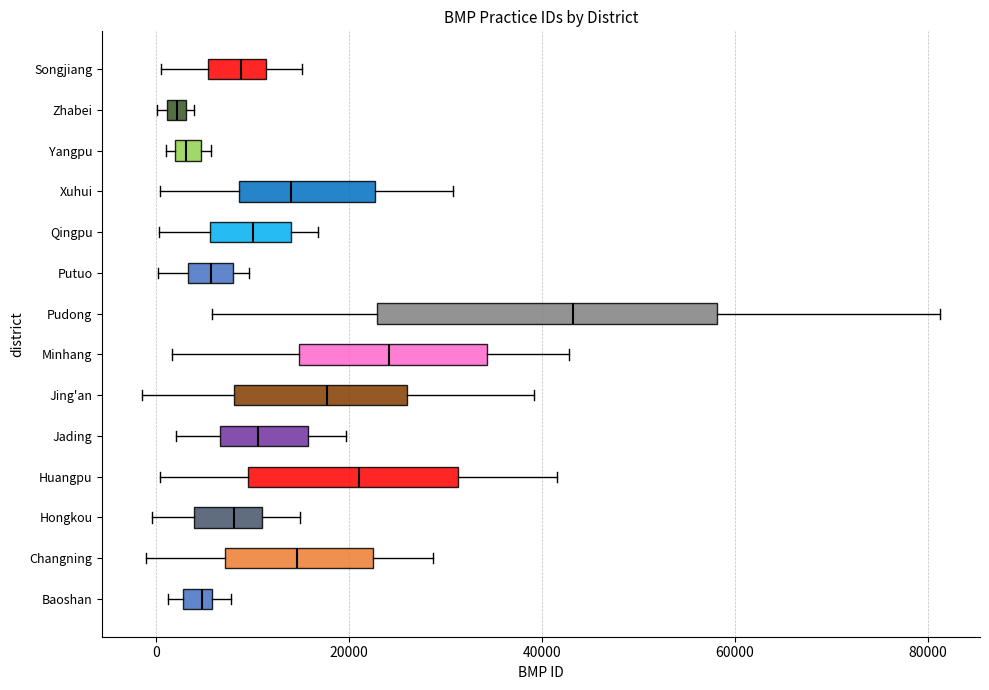

Where is the right edge of the box for Pudong on the x-axis? The values are not printed on the chart, so give them approximately, as read against the axis.

58000